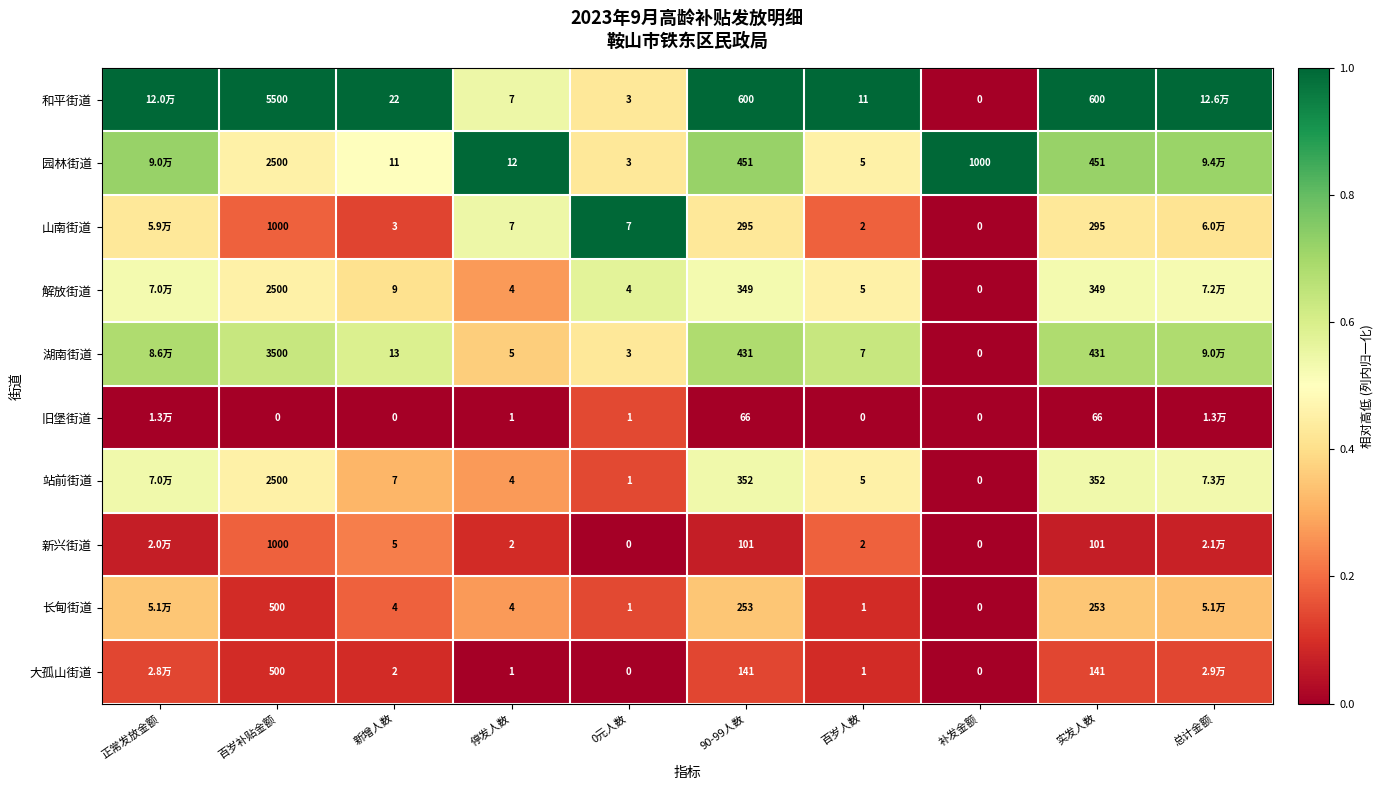

Which series changed the most between 新增人数 and 停发人数?

和平街道